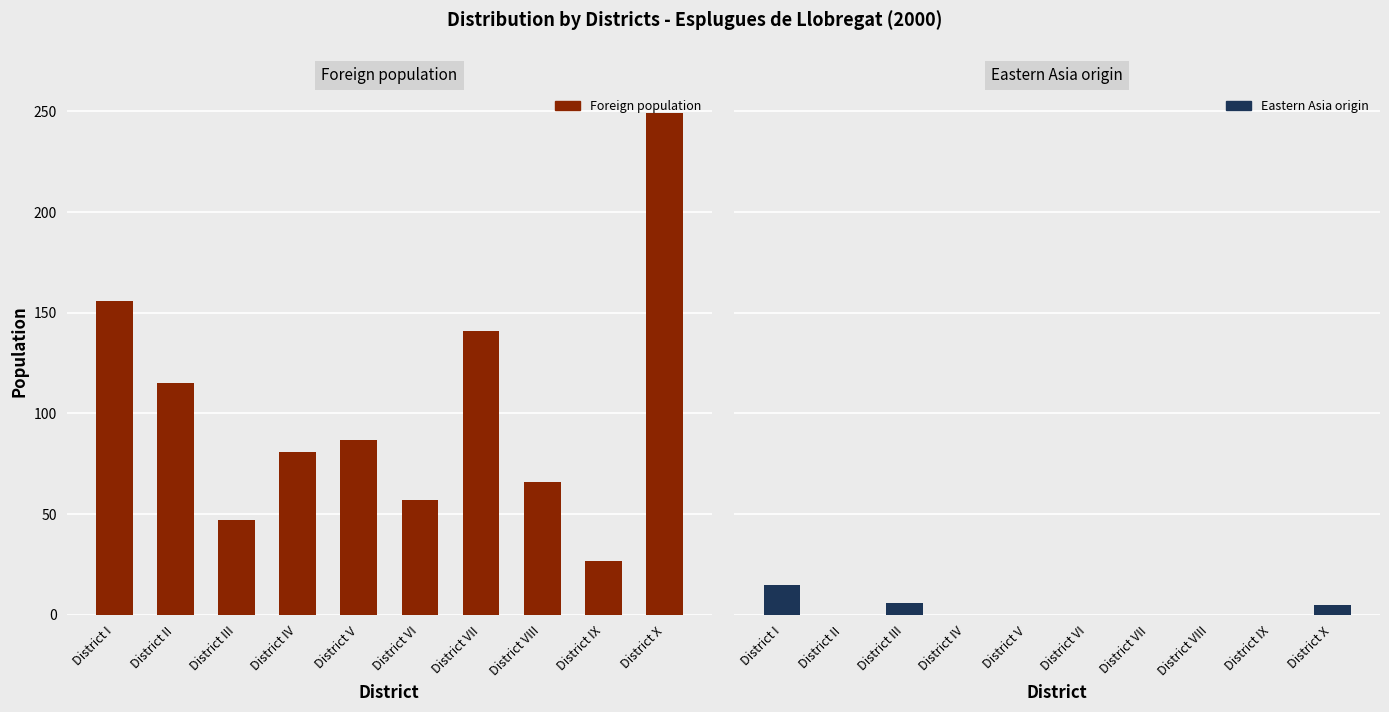

How many bars are there in each group?

2